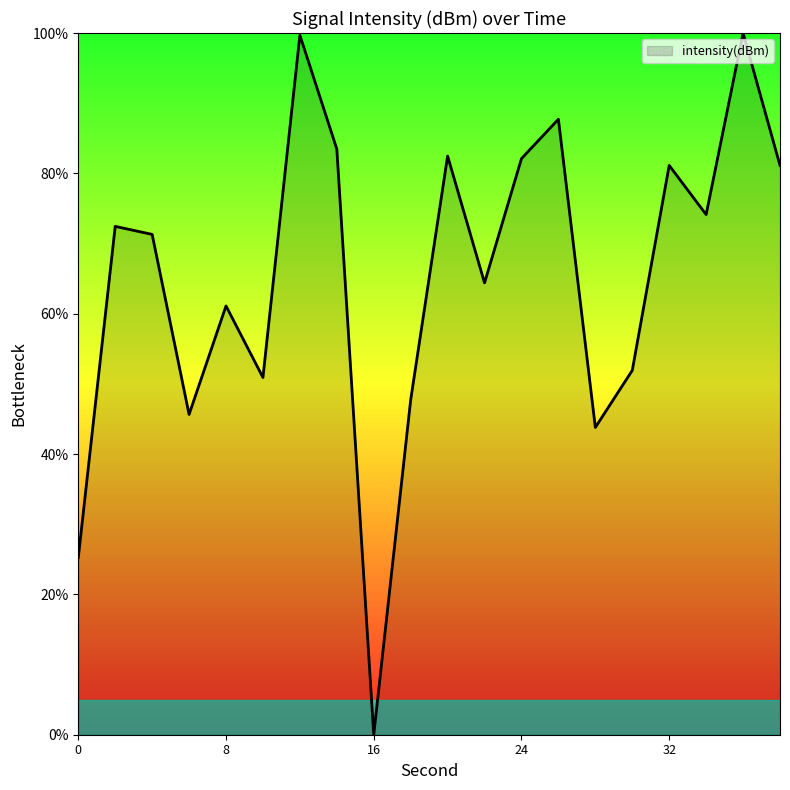

What is the difference between the maximum and minimum values?

100.0